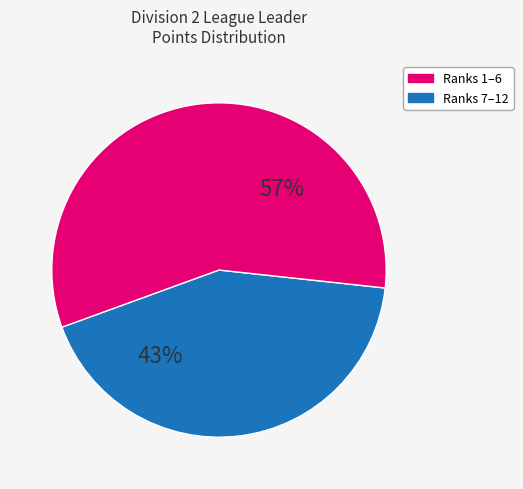

Is there a majority slice in this chart?

Yes